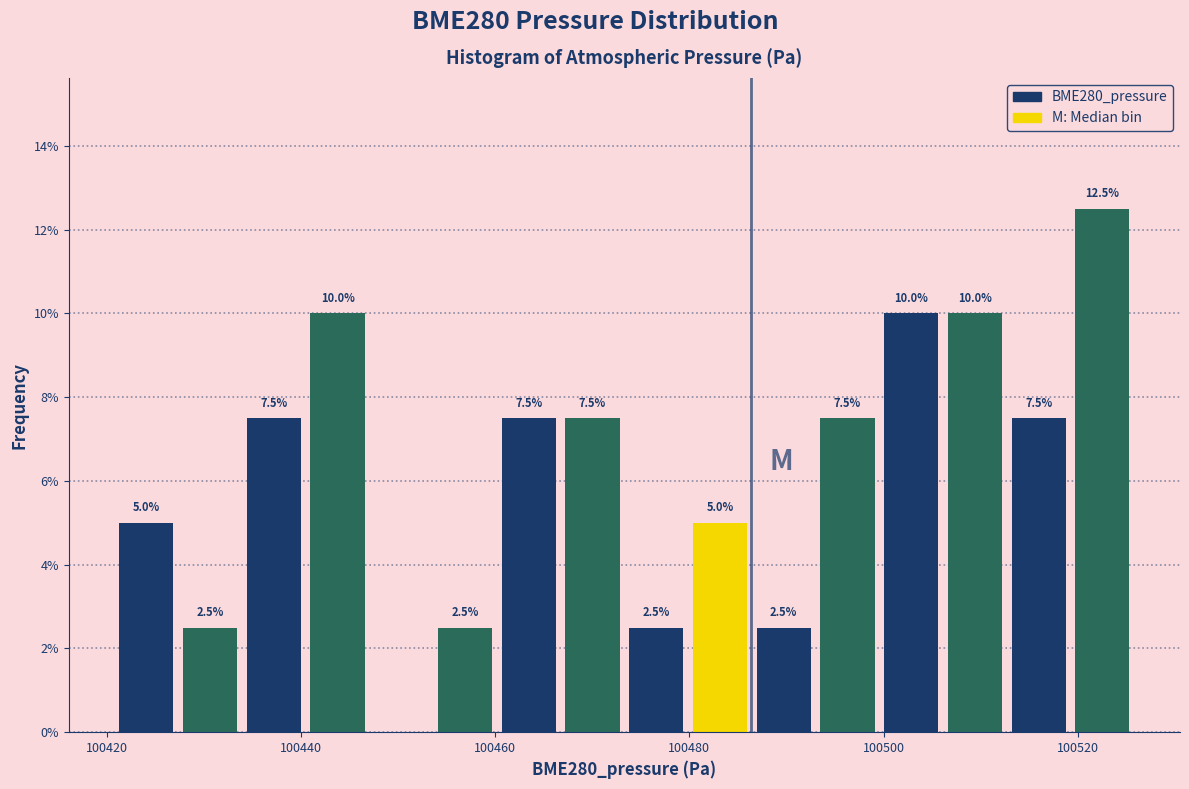

Read against the x-axis, roughly where is the centre of the tallest bar?

100522